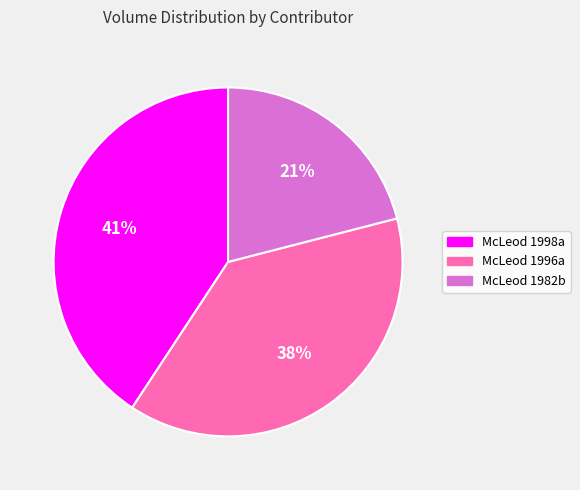

Is it true that McLeod 1982b is 12% of the pie?

False